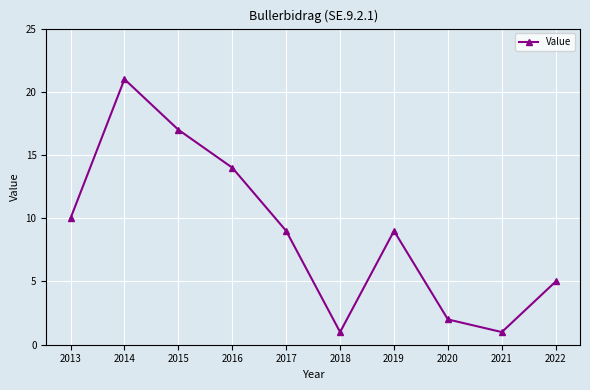

Does the chart display data point markers on the line(s)?

Yes